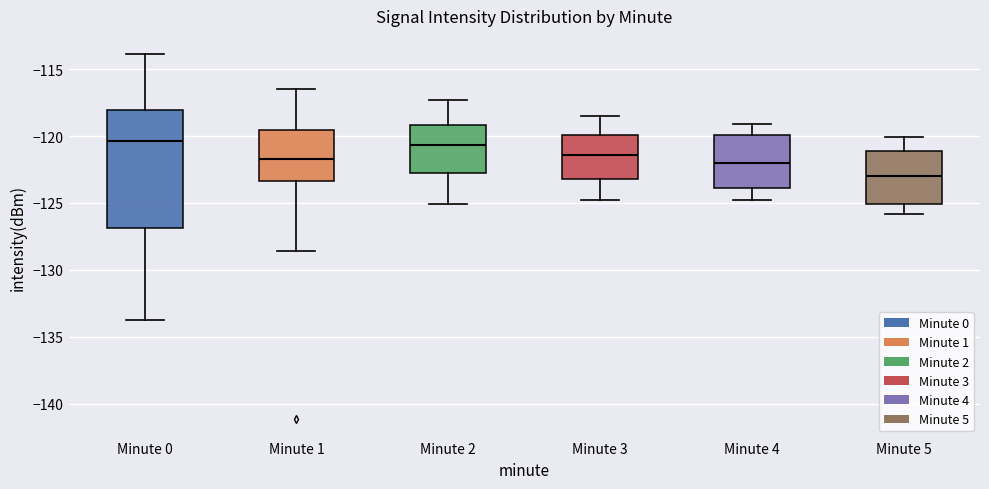

Reading left to right, read every box against the y-axis: the position of its median line, the range the box covers, and the ends of its whiskers. The values are not printed on the chart, so give them approximately, as read against the axis.

Minute 0: median -120.5, box -127.0 to -118.0, whiskers -133.5 to -114.0
Minute 1: median -121.5, box -123.5 to -119.5, whiskers -128.5 to -116.5
Minute 2: median -120.5, box -122.5 to -119.0, whiskers -125.0 to -117.5
Minute 3: median -121.5, box -123.0 to -120.0, whiskers -125.0 to -118.5
Minute 4: median -122.0, box -124.0 to -120.0, whiskers -125.0 to -119.0
Minute 5: median -123.0, box -125.0 to -121.0, whiskers -126.0 to -120.0